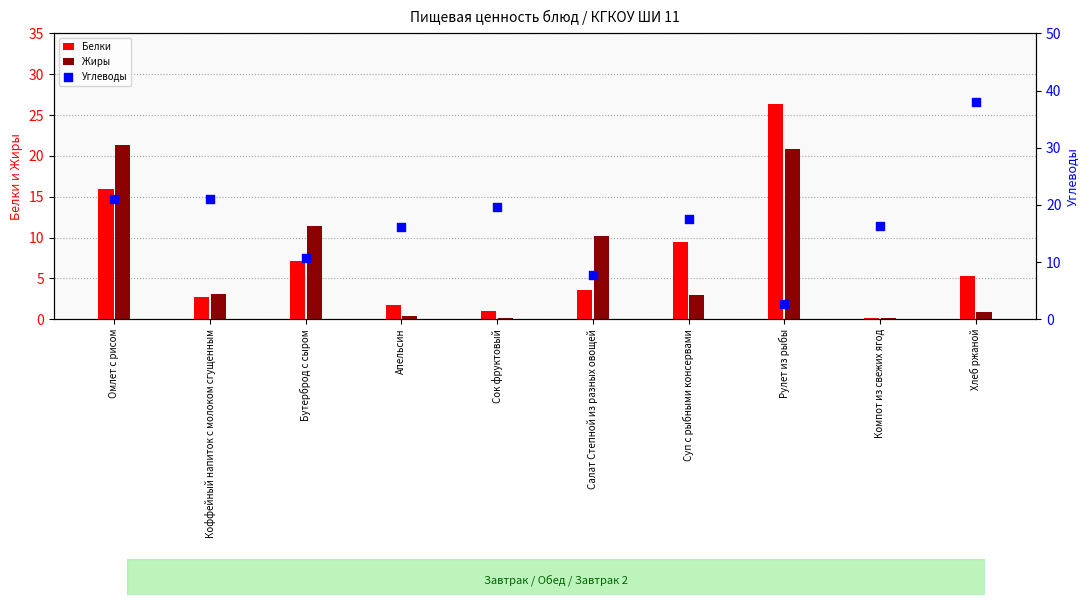

At which category is the sum across all series the highest?

Омлет с рисом